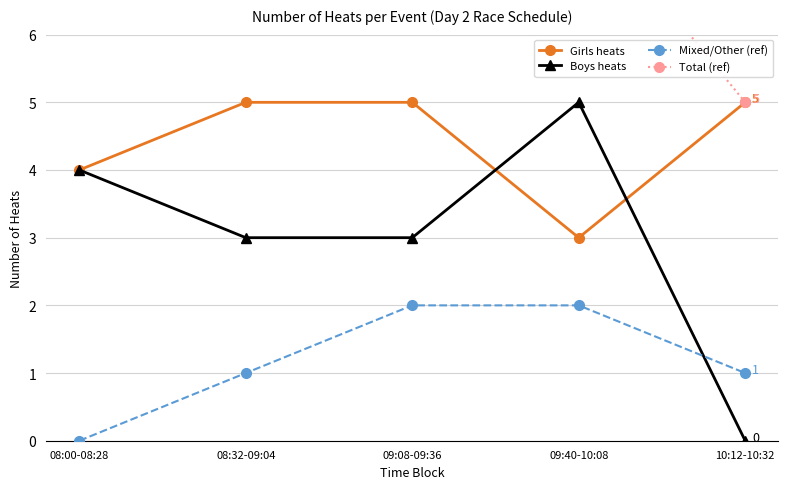

Which series has the largest range (max minus min)?

Boys heats